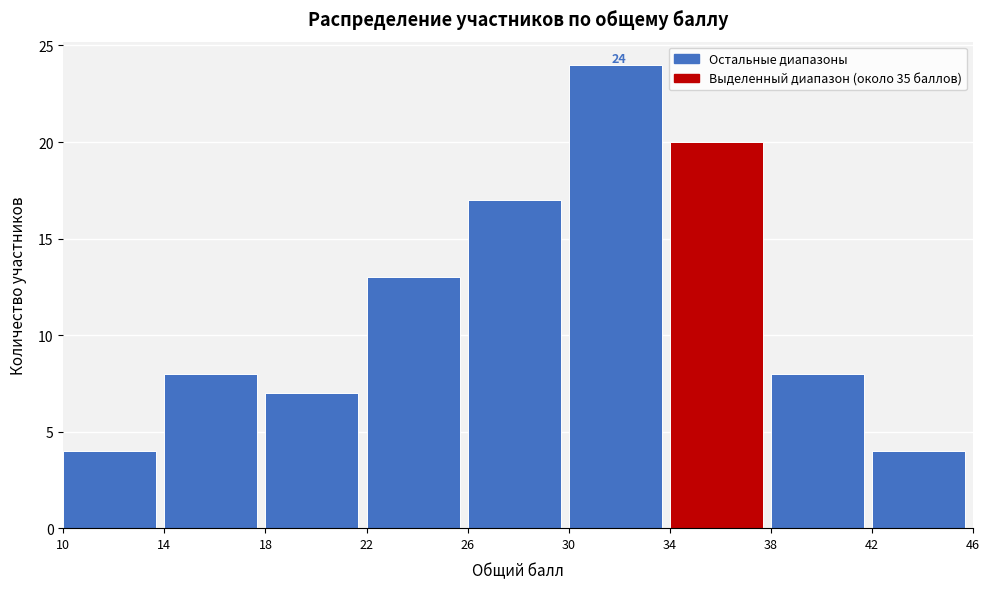

Which range on the x-axis has the tallest bar?

30 to 34